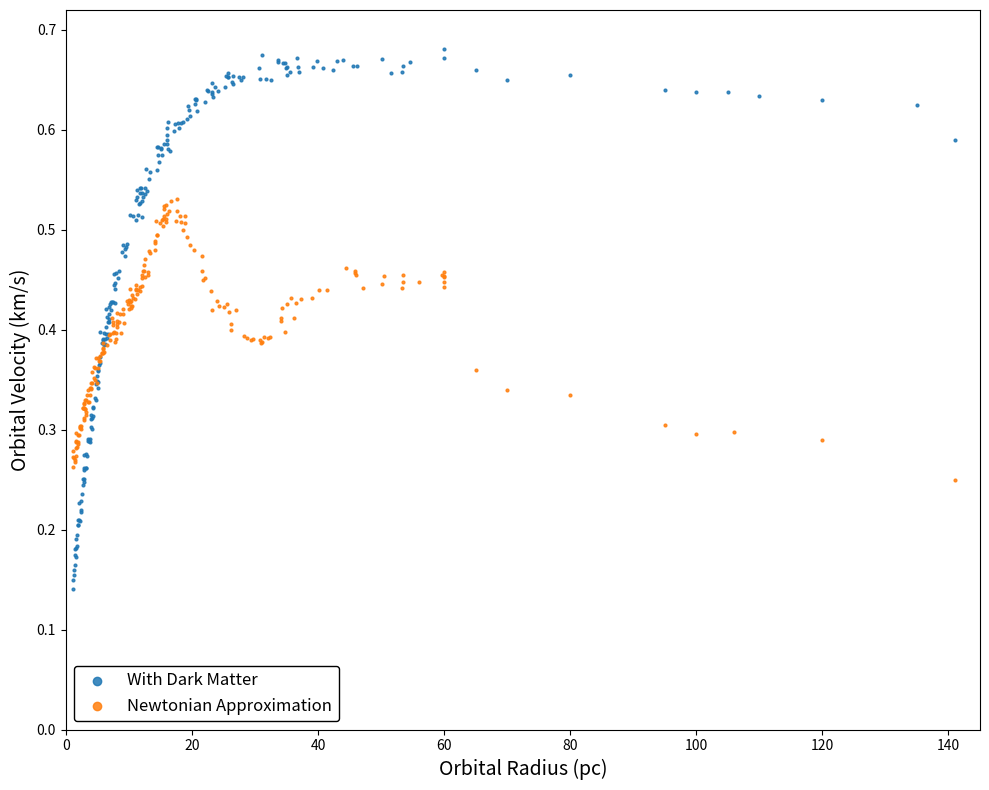

Which series has the widest spread of Y values?

With Dark Matter